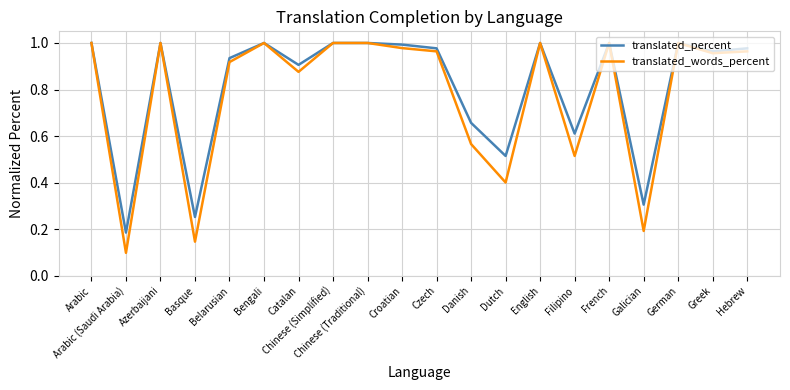

Between Catalan and German, which series saw the biggest shift?

translated_words_percent